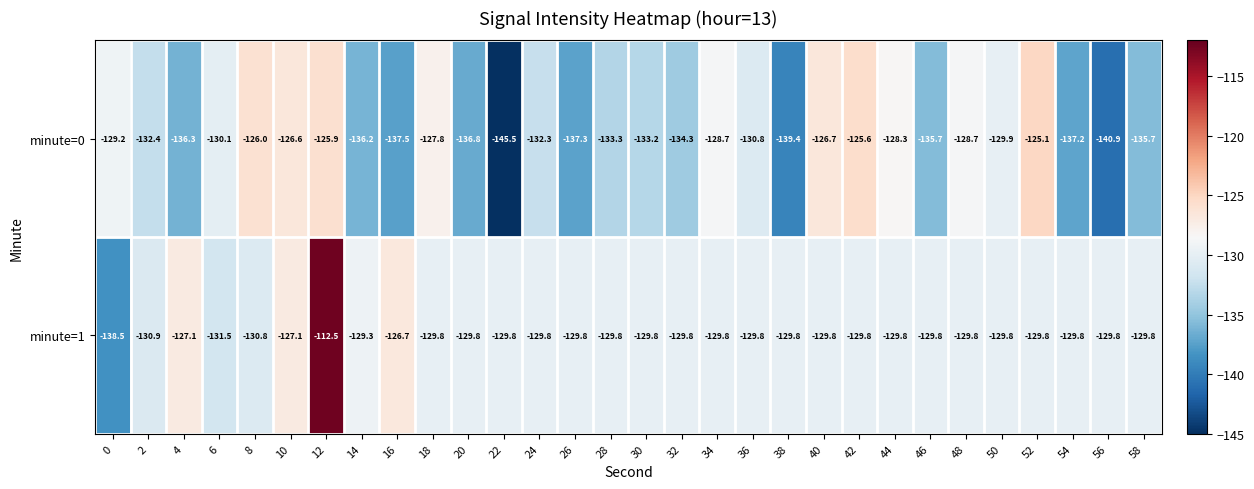

What is the sum of the minute=1 values at 2 and 50?

-260.7